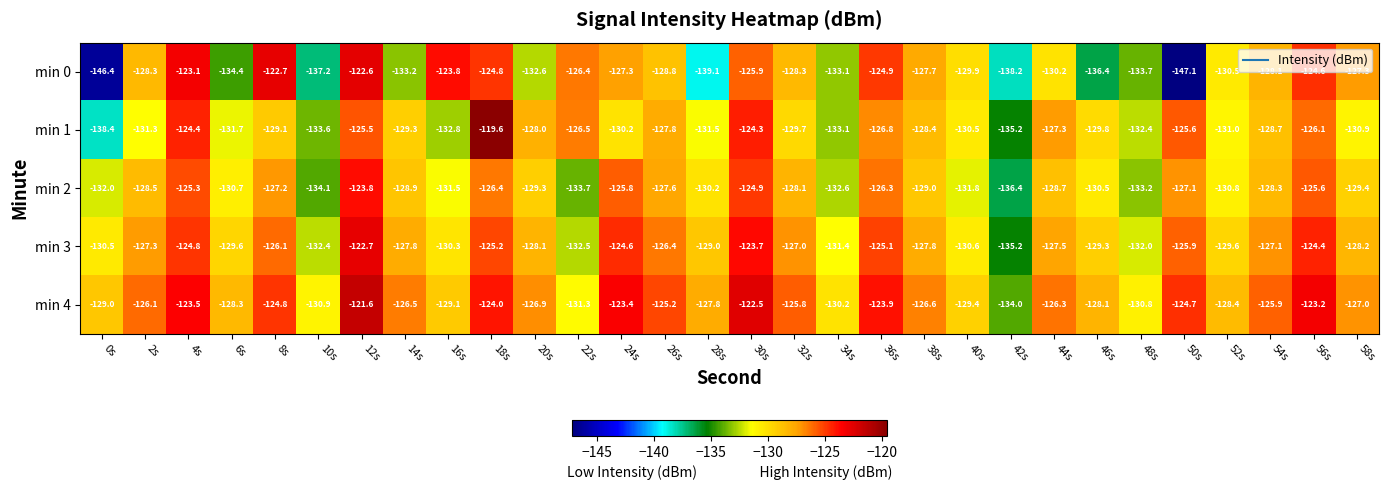

What is the maximum value for min 3?

-122.7